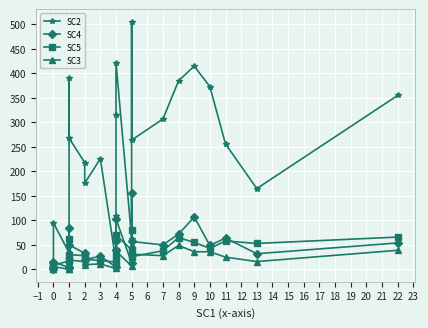

What is the difference between the maximum and minimum values in the SC4 series?

156